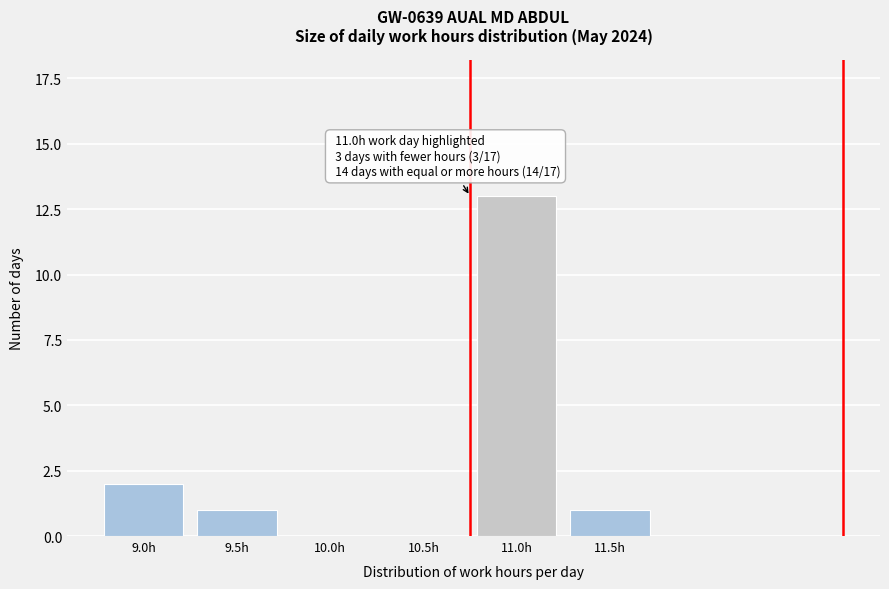

Reading left to right, what are all the values shown in this chart?

9.0h=2	9.5h=1	10.0h=0	10.5h=0	11.0h=13	11.5h=1